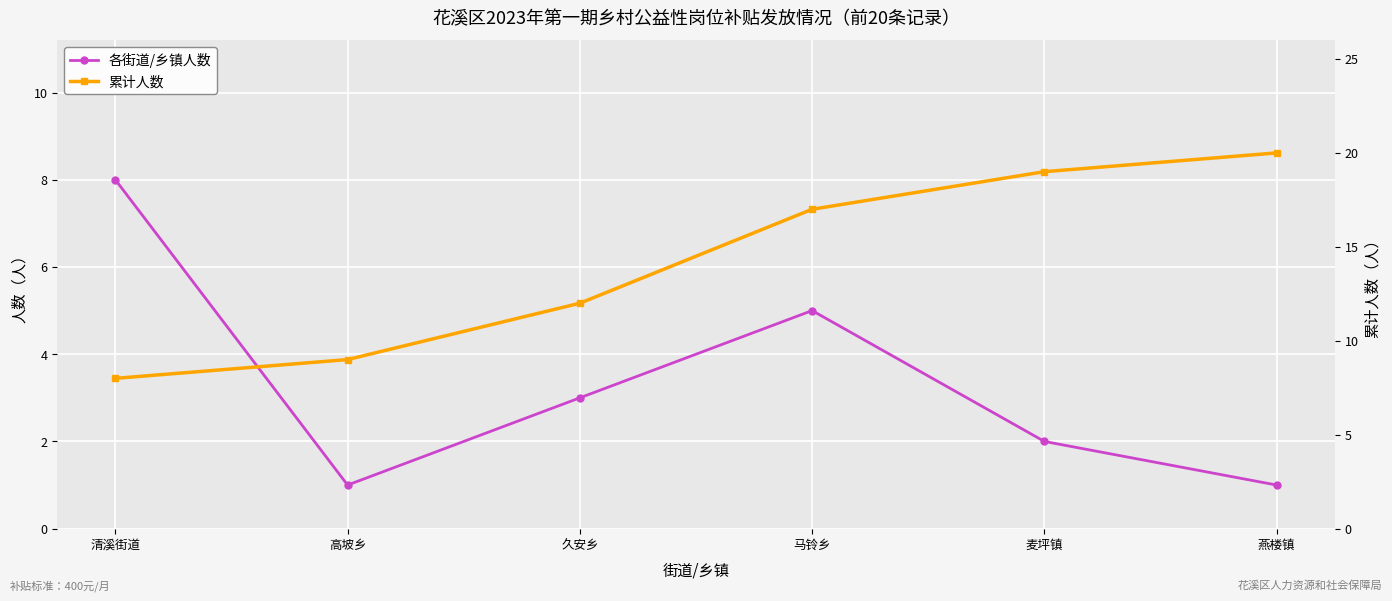

Which series changed the most between 清溪街道 and 高坡乡?

各街道/乡镇人数